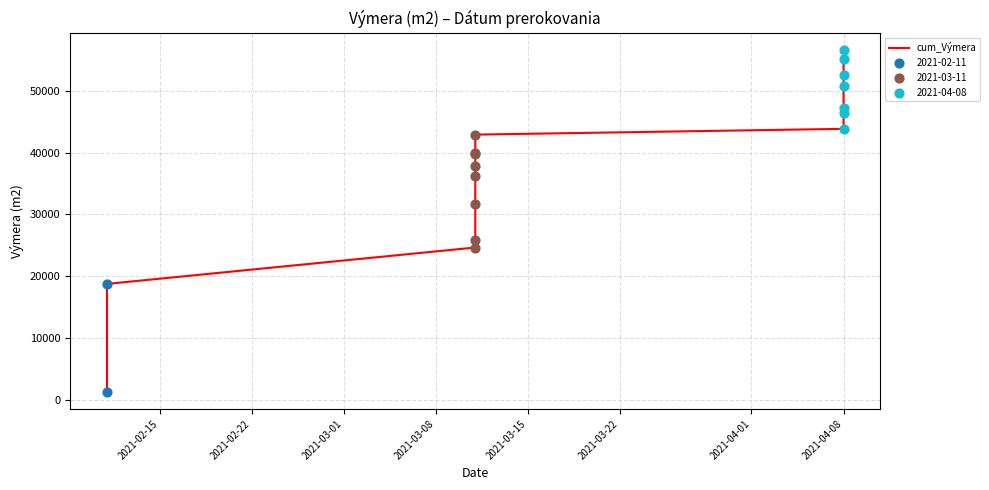

Approximately how many times larger is the value at 2021-04-01 compared to 2021-04-08?

1.0